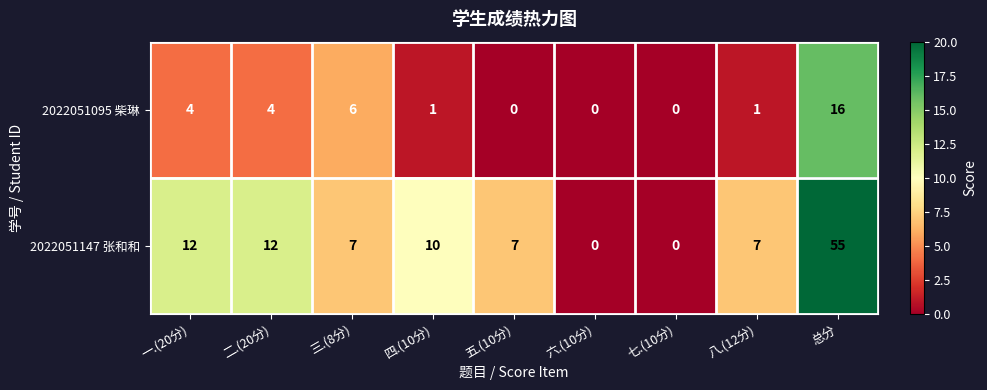

Between 二.(20分) and 八.(12分), which series saw the biggest shift?

2022051147 张和和